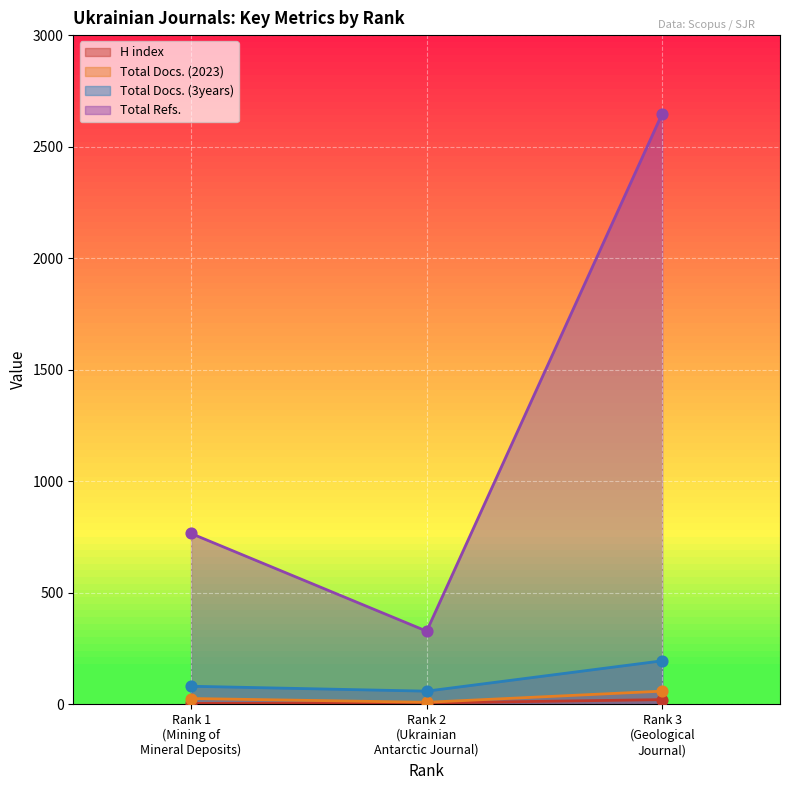

Which series contains the highest Y value?

Total Refs.